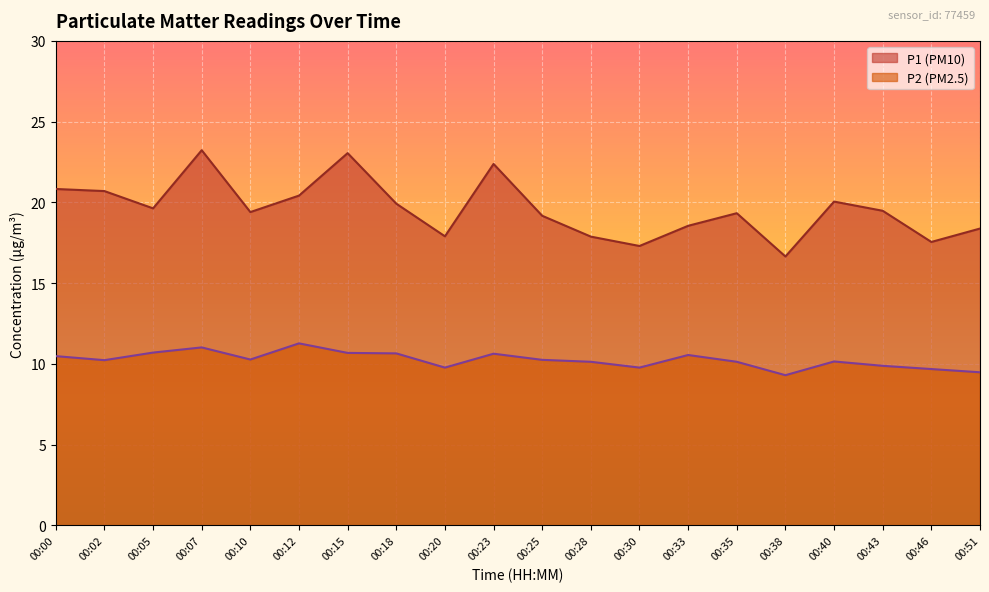

How many distinct data groups are displayed?

2